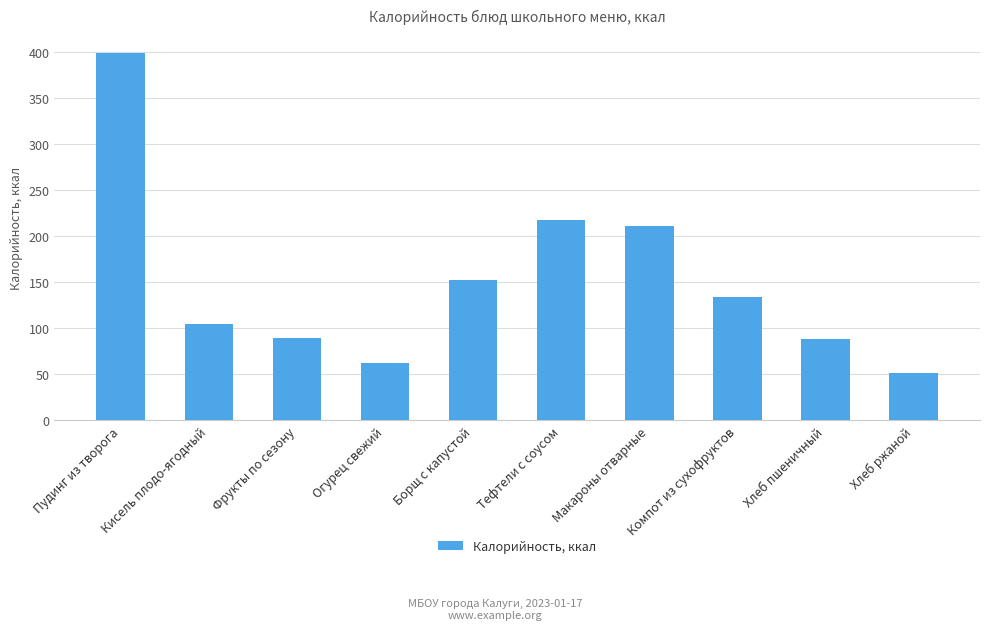

Is it true that the value at Макароны отварные is 211.0?

True